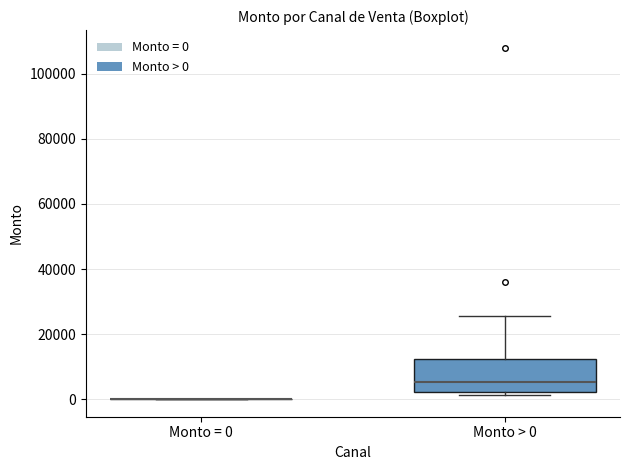

Where does the upper whisker of the box for Monto > 0 end on the y-axis? The values are not printed on the chart, so give them approximately, as read against the axis.

26000